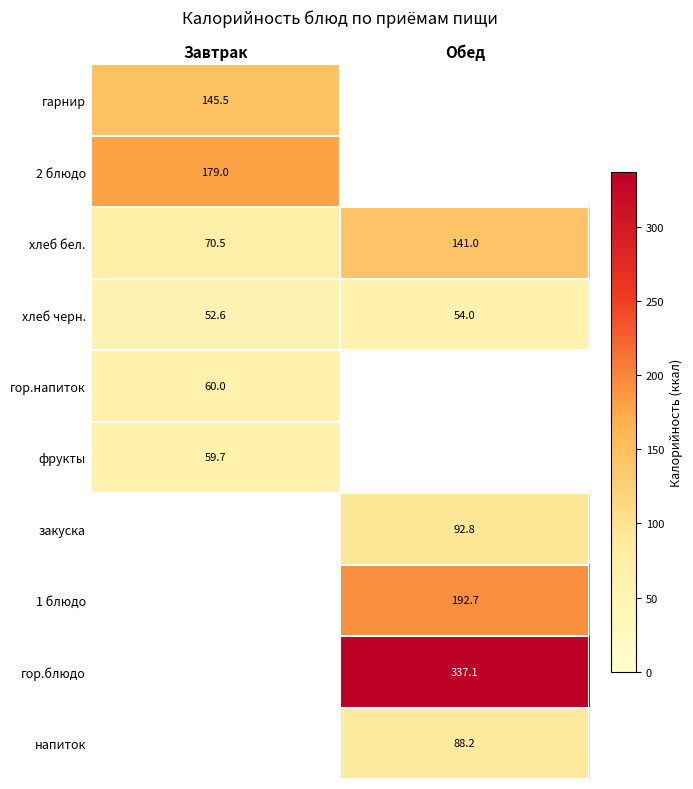

True or false: 1 блюдо has a value of 75.3 at Обед.

False